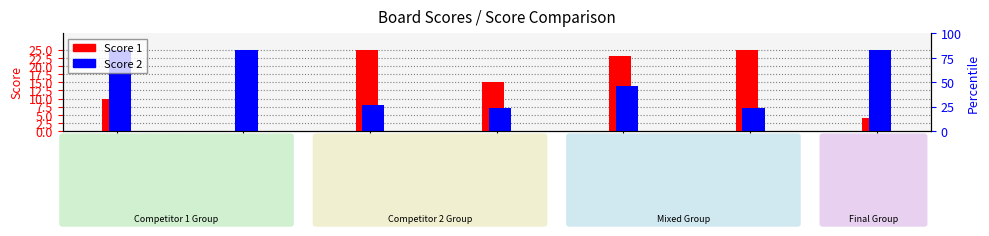

At which category is the sum across all series the highest?

Board 5